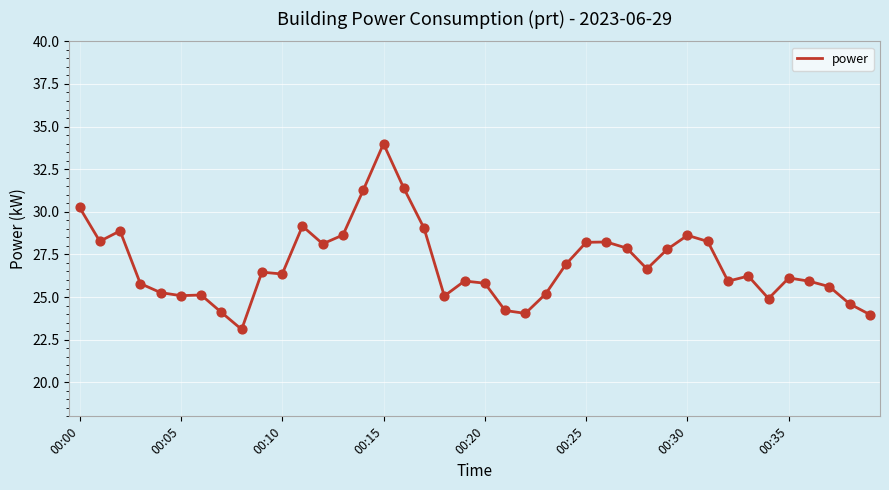

What is the smallest value displayed?

23.1